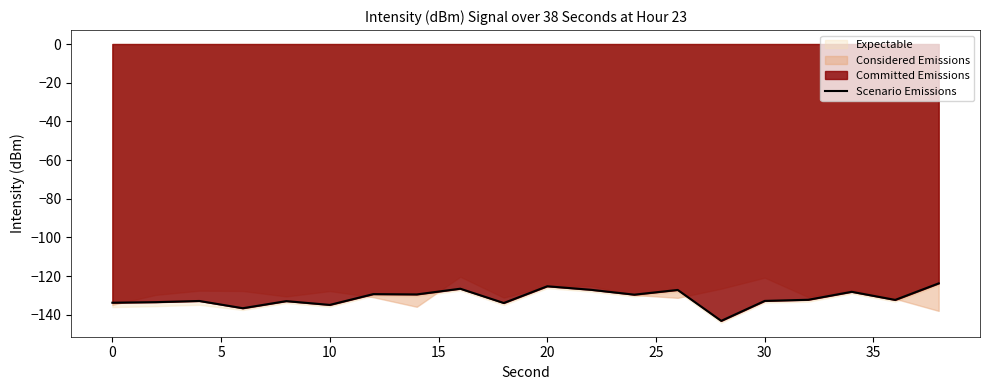

What is the maximum value shown in the chart?

-123.7